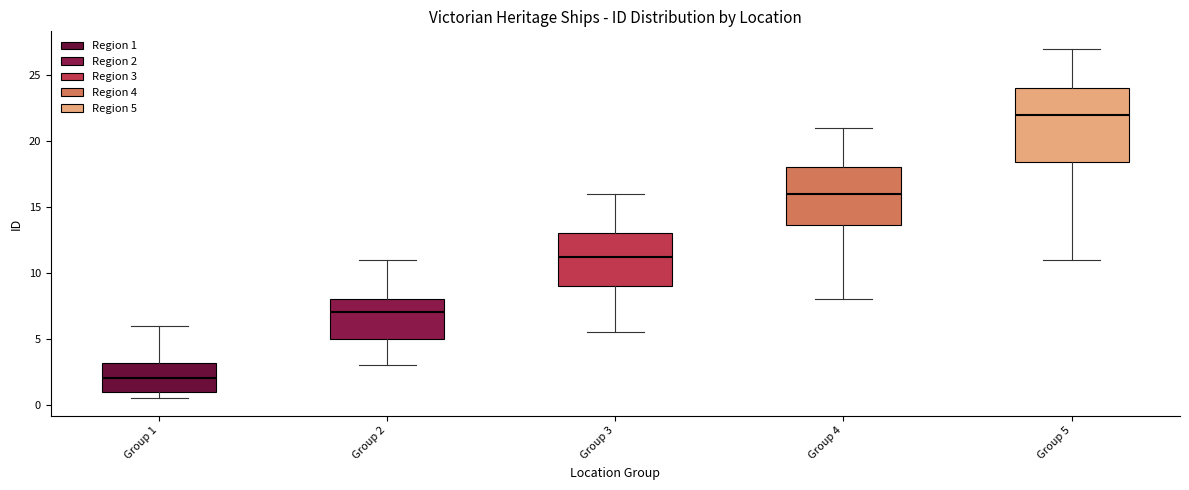

Where does the median line of the box for Group 2 sit on the y-axis? The values are not printed on the chart, so give them approximately, as read against the axis.

7.0